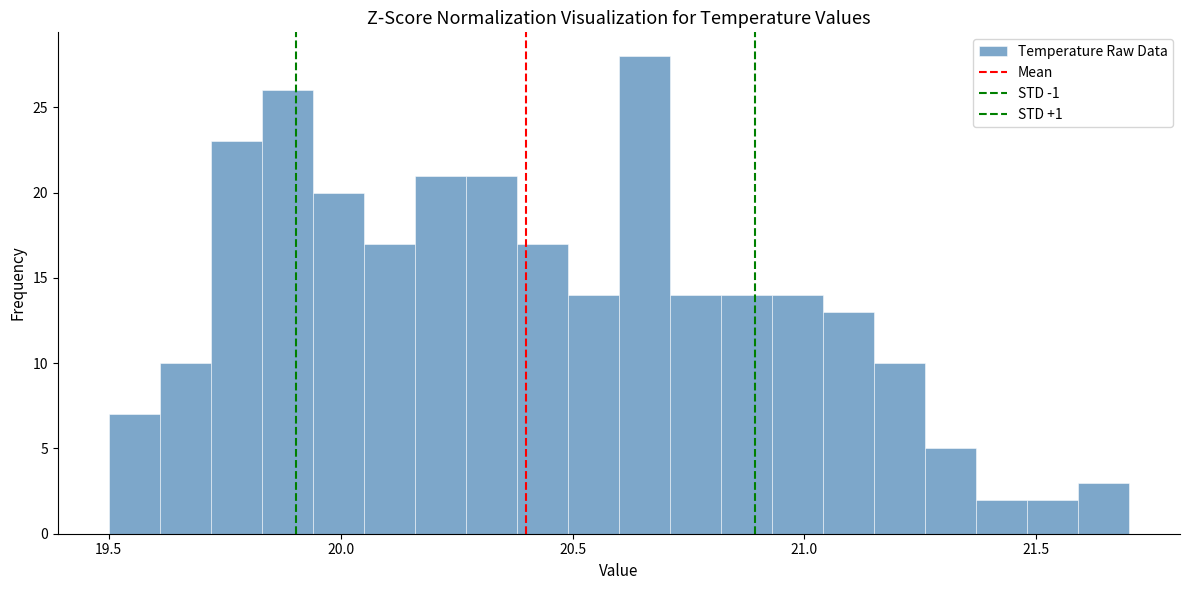

Read against the x-axis, roughly where is the centre of the tallest bar?

20.65